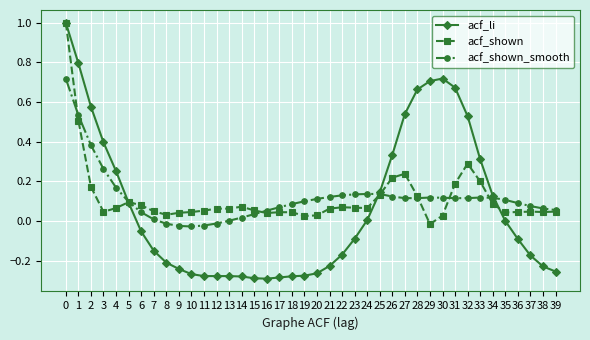

How many data points does each series have?

40